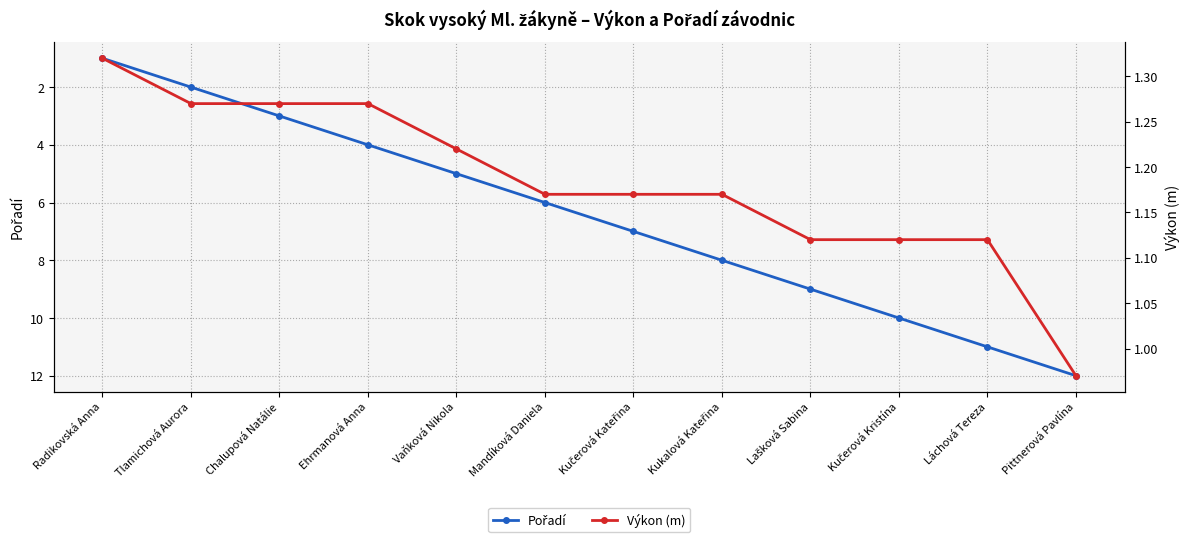

Which series changed the most between Chalupová Natálie and Ehrmanová Anna?

Pořadí